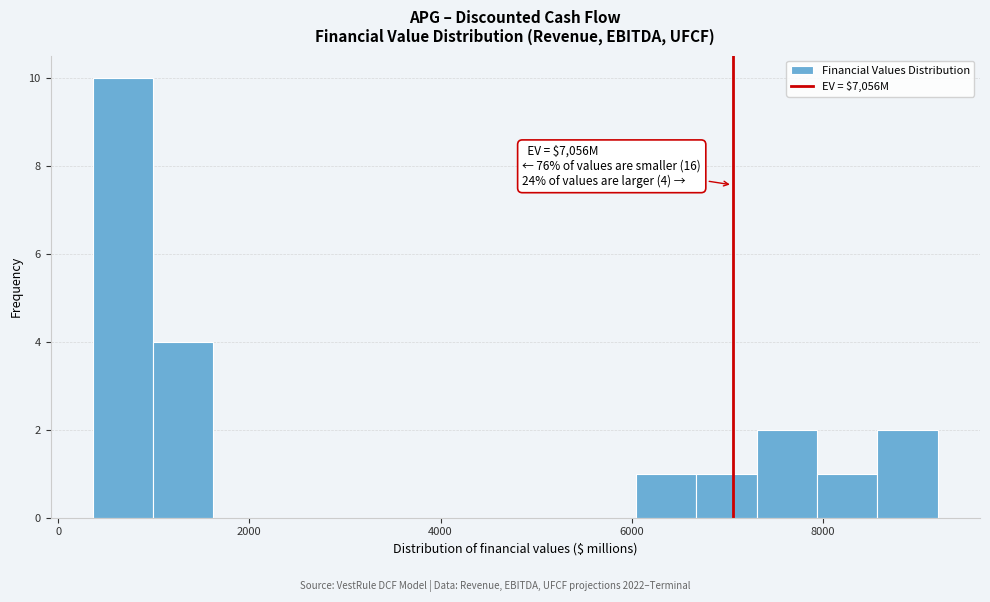

Around what value on the x-axis is the tallest bar? Give the approximate position of its centre, as read against the axis.

600